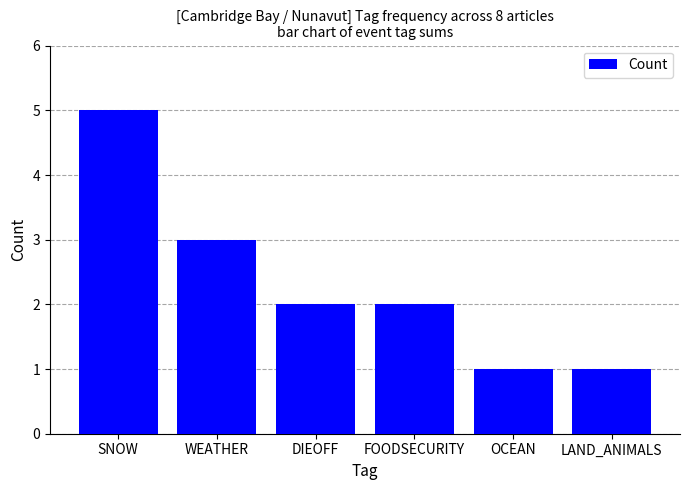

Are the bars grouped side by side (vs. stacked)?

No